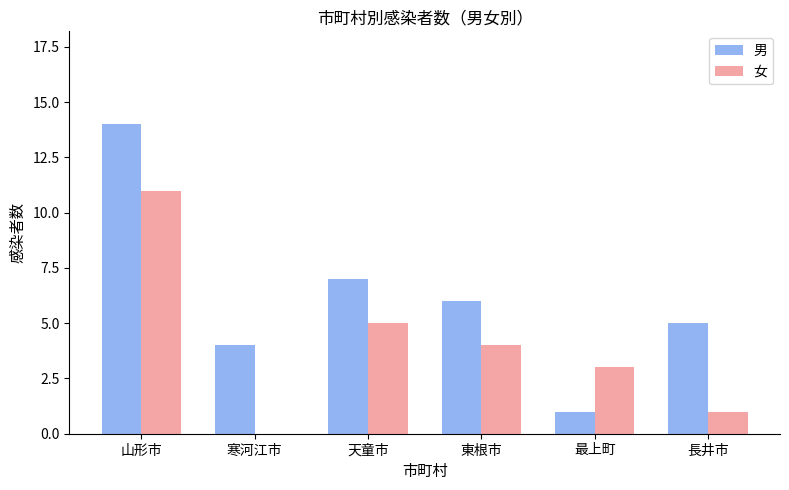

How many values in 女 are above zero?

5